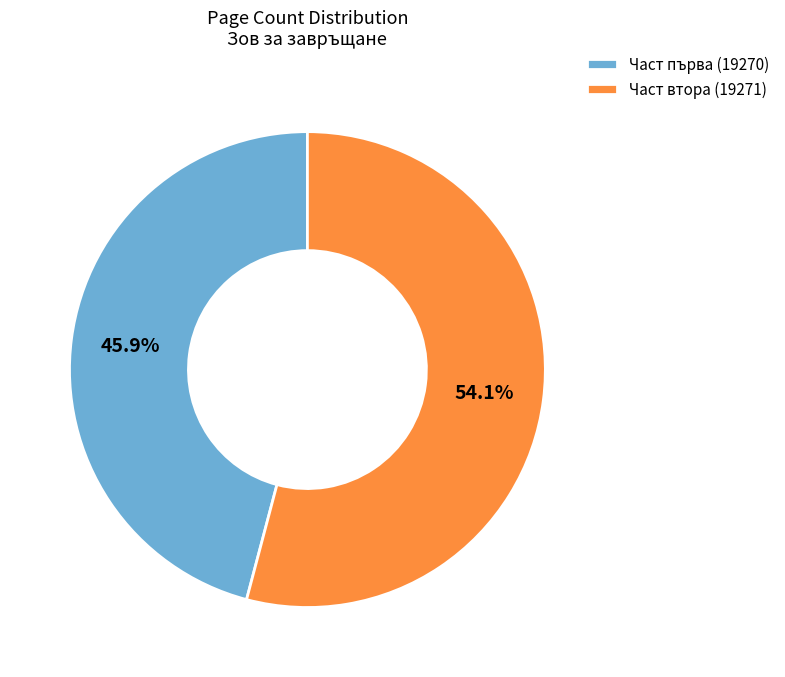

How much of the chart is everything except Част втора (19271)?

45.9%